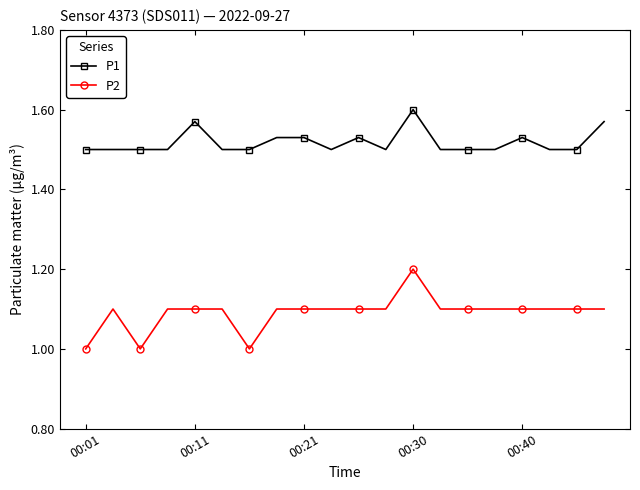

Which series has the largest range (max minus min)?

P2